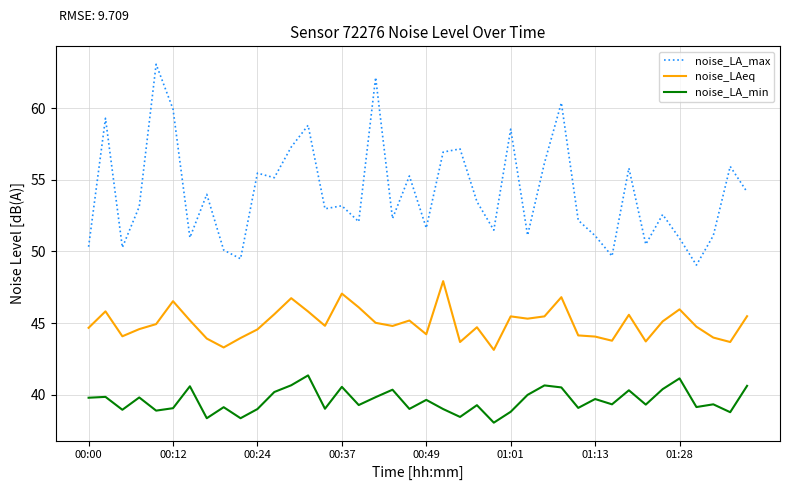

Rank the series by their maximum value, from highest to lowest.

noise_LA_max, noise_LAeq, noise_LA_min